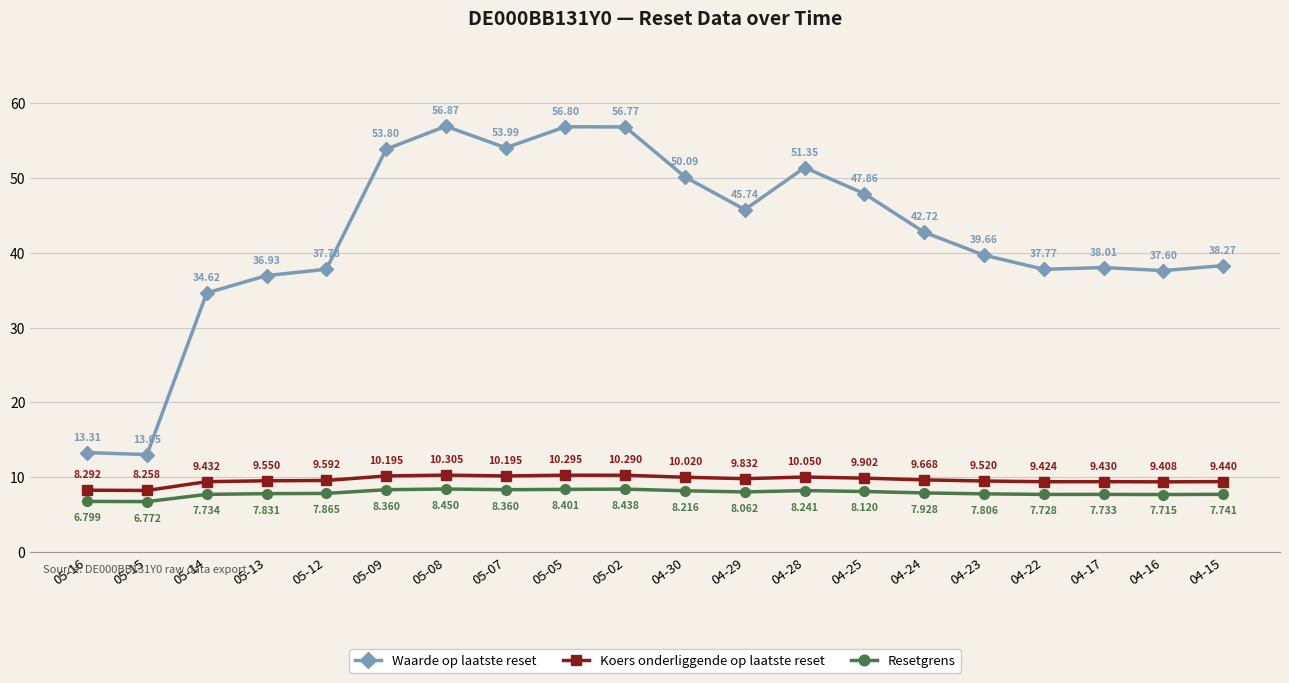

What are all the series names shown in the legend?

Waarde op laatste reset, Koers onderliggende op laatste reset, Resetgrens